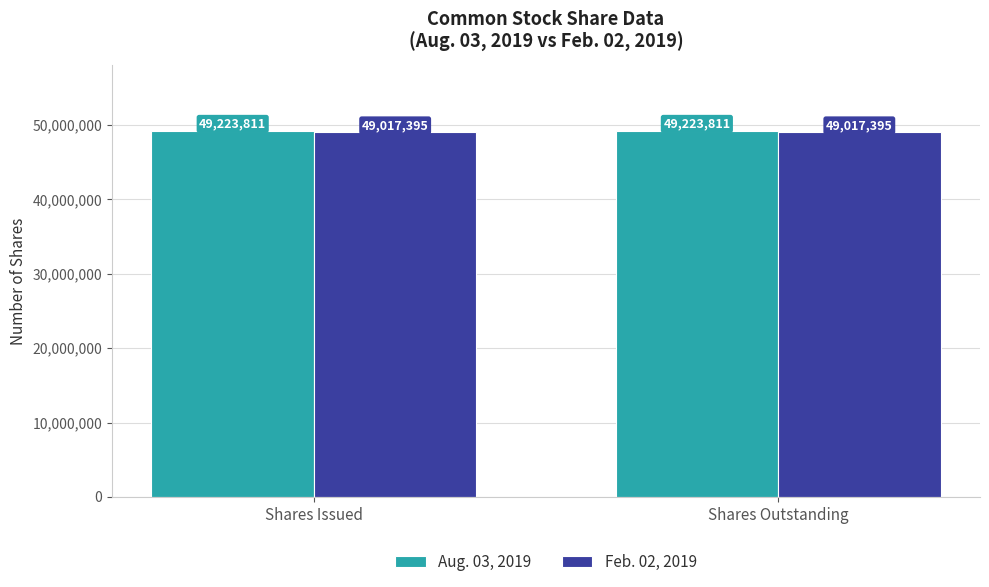

What is the minimum value for Feb. 02, 2019?

49017395